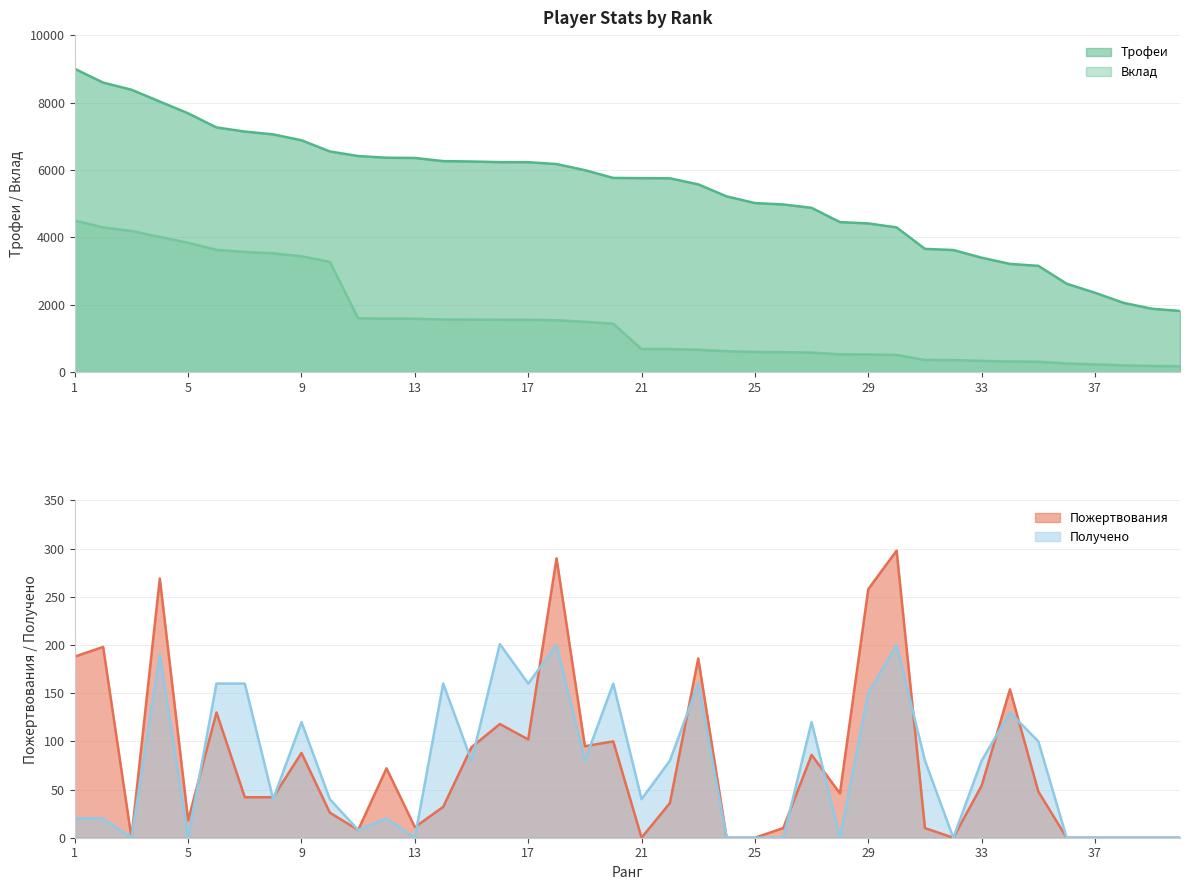

At which label does Трофеи first exceed 5765?

1